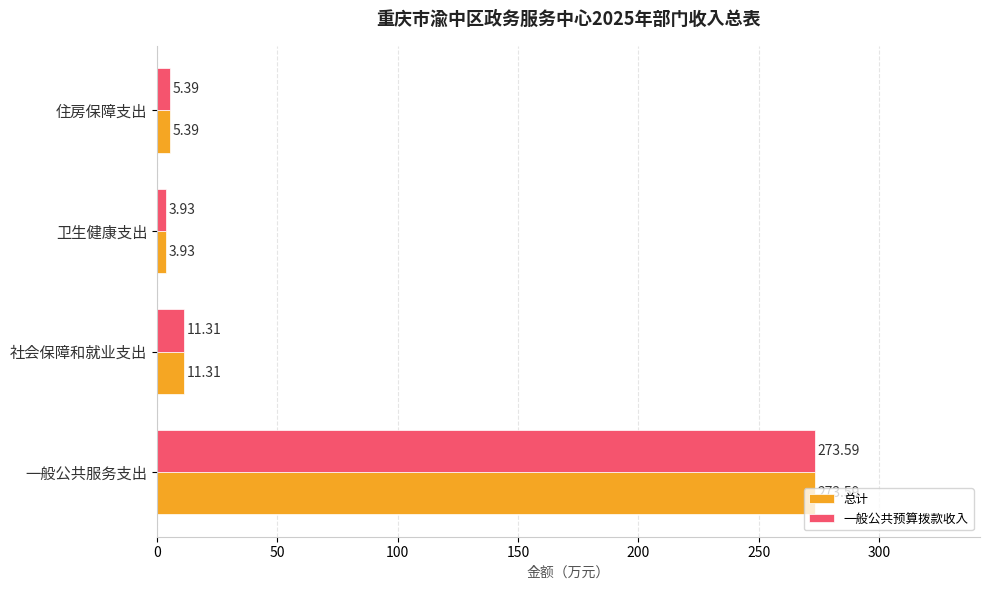

List the labels in order of 一般公共预算拨款收入 value, largest first.

一般公共服务支出, 社会保障和就业支出, 住房保障支出, 卫生健康支出